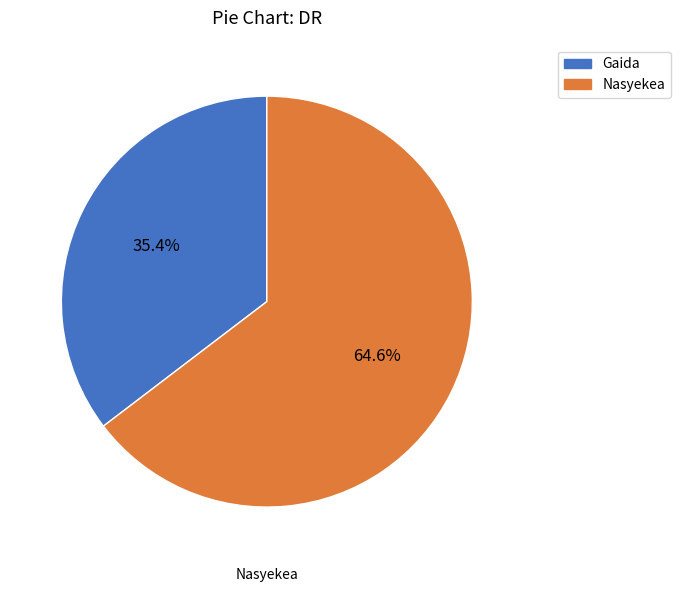

What is the ratio of the value at Gaida to the value at Nasyekea?

0.5